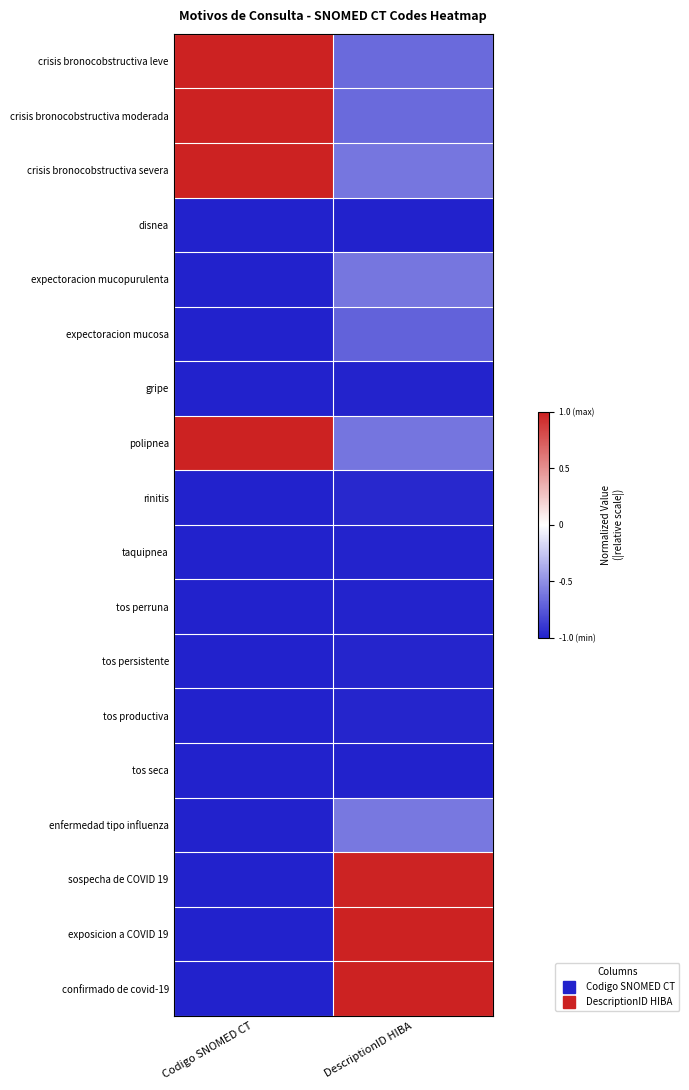

At which category is the sum across all series the highest?

DescriptionID HIBA